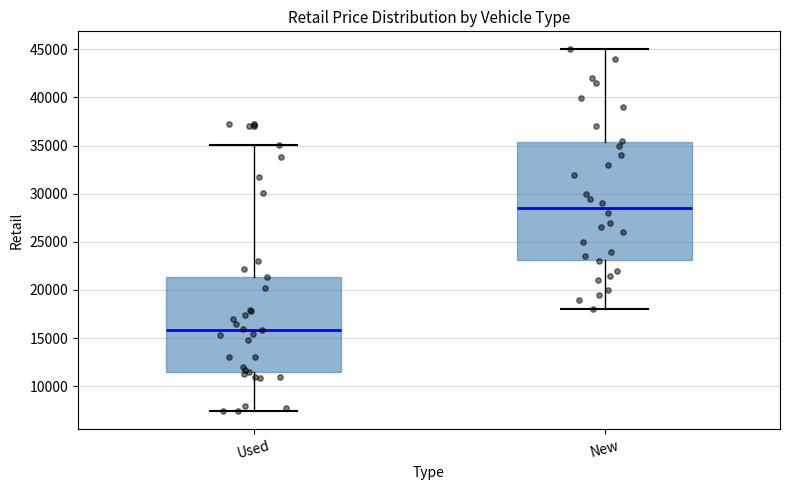

Reading left to right, read every box against the y-axis: the position of its median line, the range the box covers, and the ends of its whiskers. The values are not printed on the chart, so give them approximately, as read against the axis.

Used: median 16000, box 11500 to 21500, whiskers 7500 to 35000
New: median 28500, box 23000 to 35500, whiskers 18000 to 45000